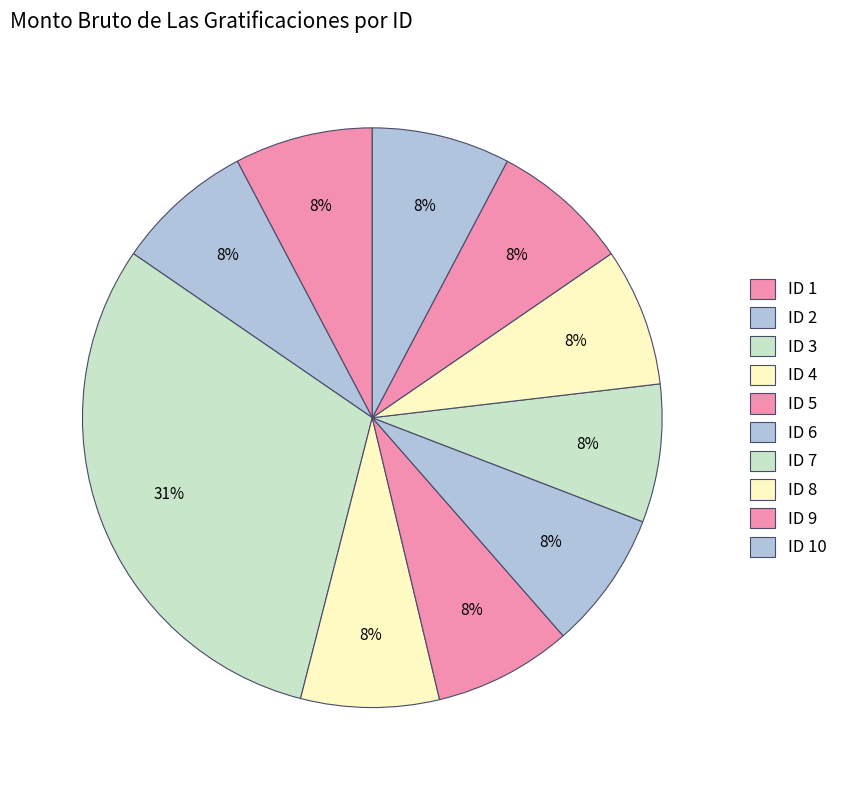

How many segments does this pie chart have?

10